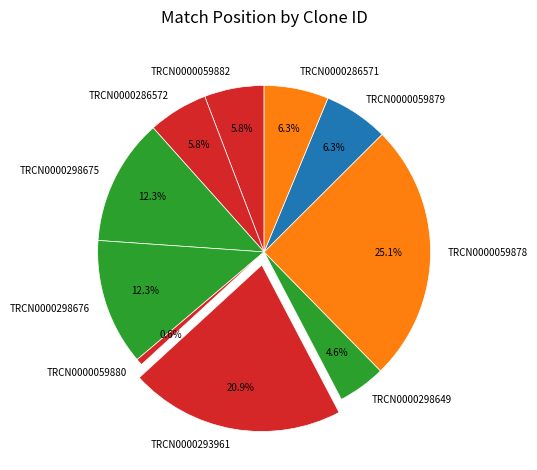

Do TRCN0000059880 and TRCN0000298676 together represent more than half of the pie?

No